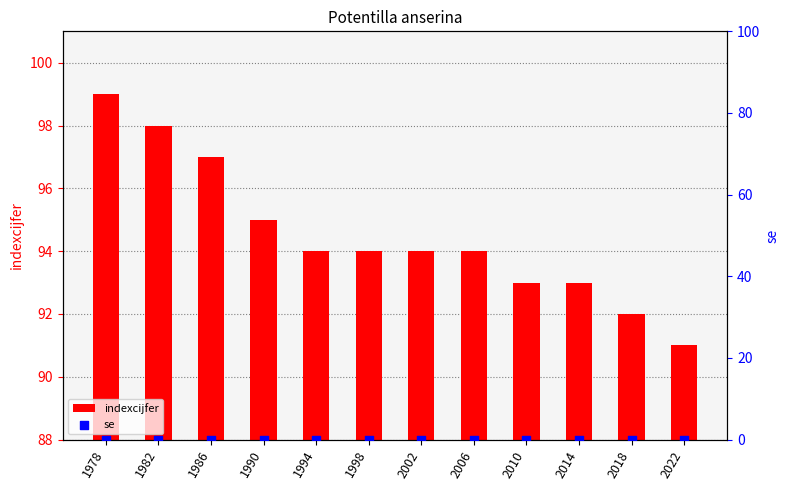

Is the value of se at 1994 greater than the value of indexcijfer at 1986?

No